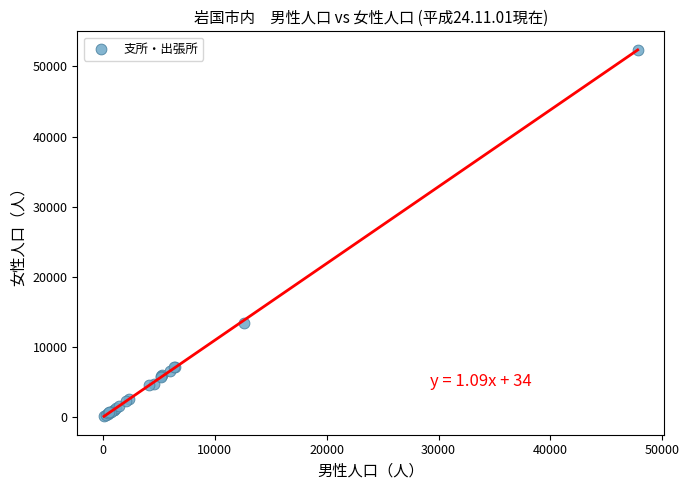

What Y value in the scatter plot is closest to 26258?

13455